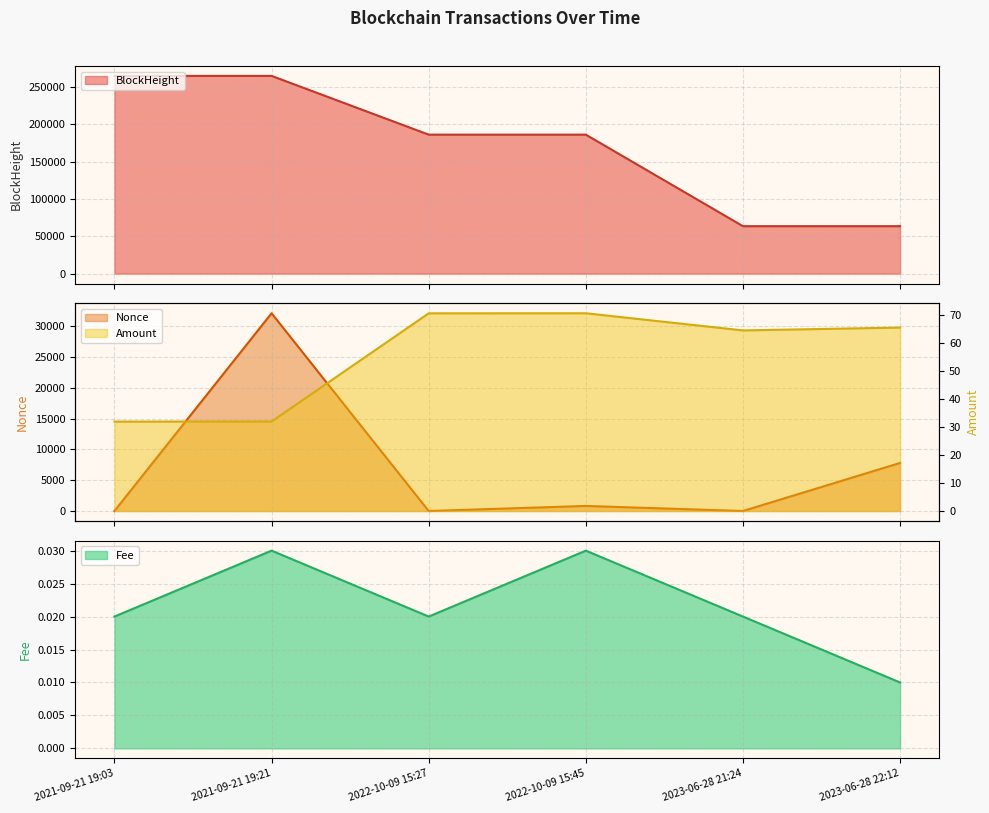

Which category has the lowest value in the Fee series?

2023-06-28 22:12